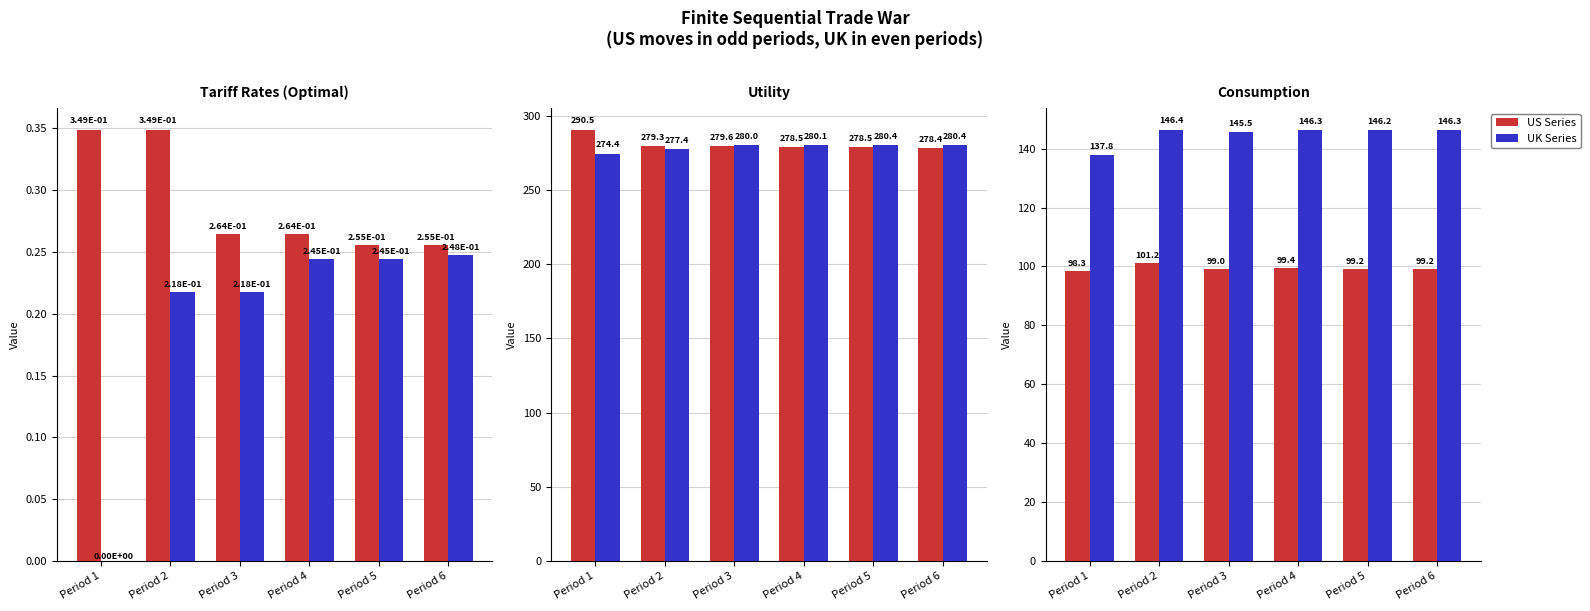

Which series has the largest total across all categories?

US Utility